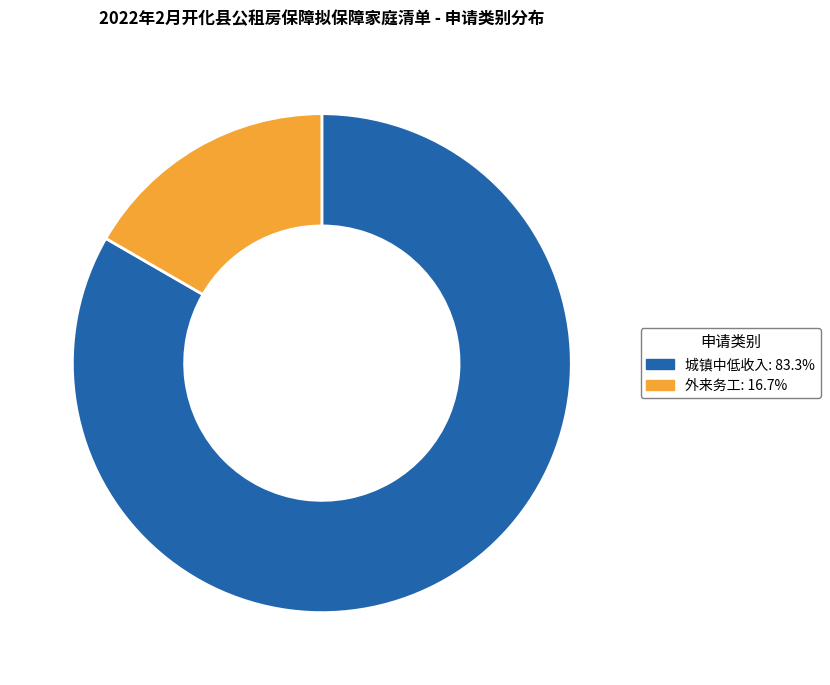

Rank the categories by value from lowest to highest.

外来务工, 城镇中低收入